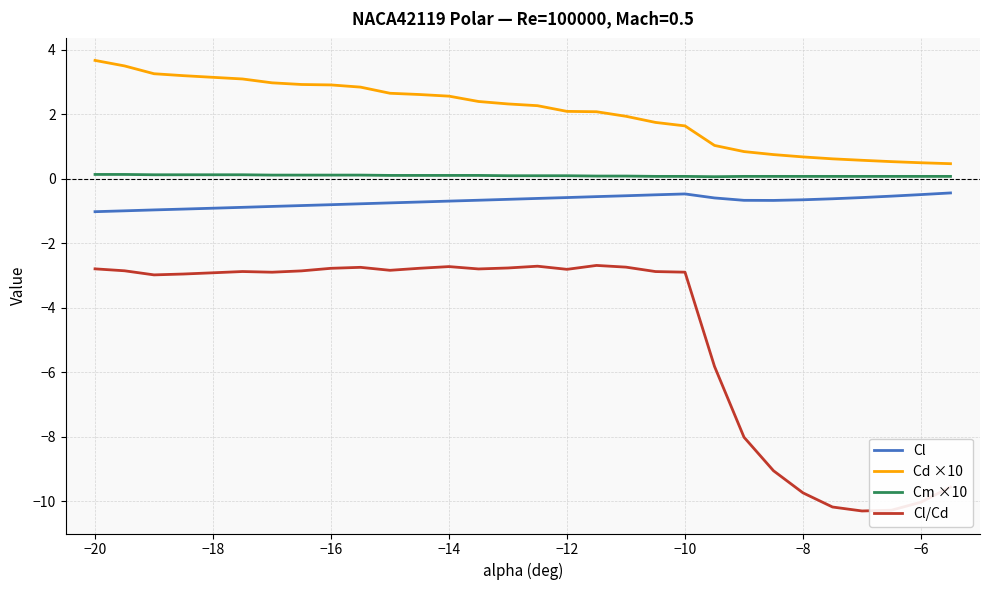

Which series has the widest spread of values?

Cl/Cd